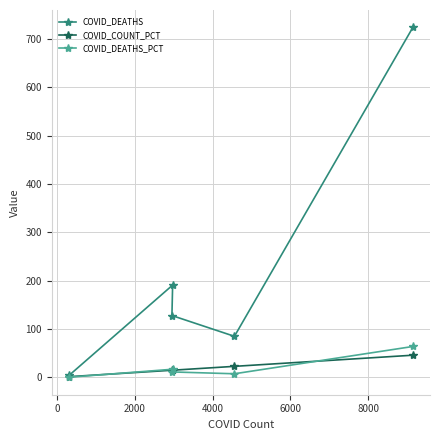

What are all the series names shown in the legend?

COVID_DEATHS, COVID_COUNT_PCT, COVID_DEATHS_PCT